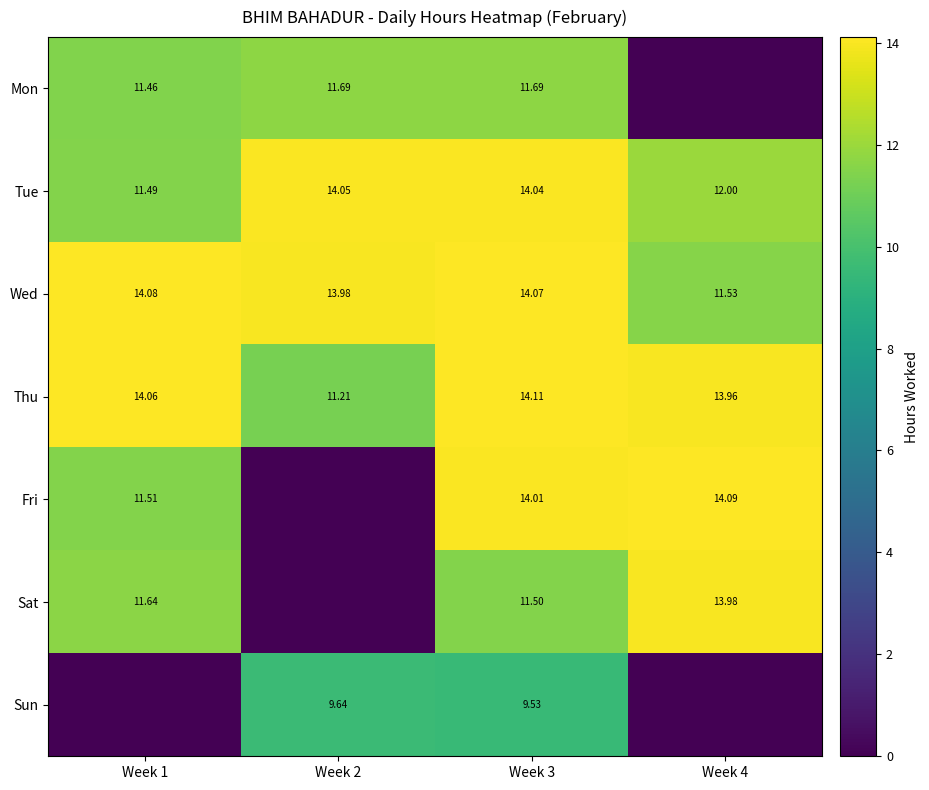

Is the value of Thu at Week 2 greater than the value of Sat at Week 4?

No